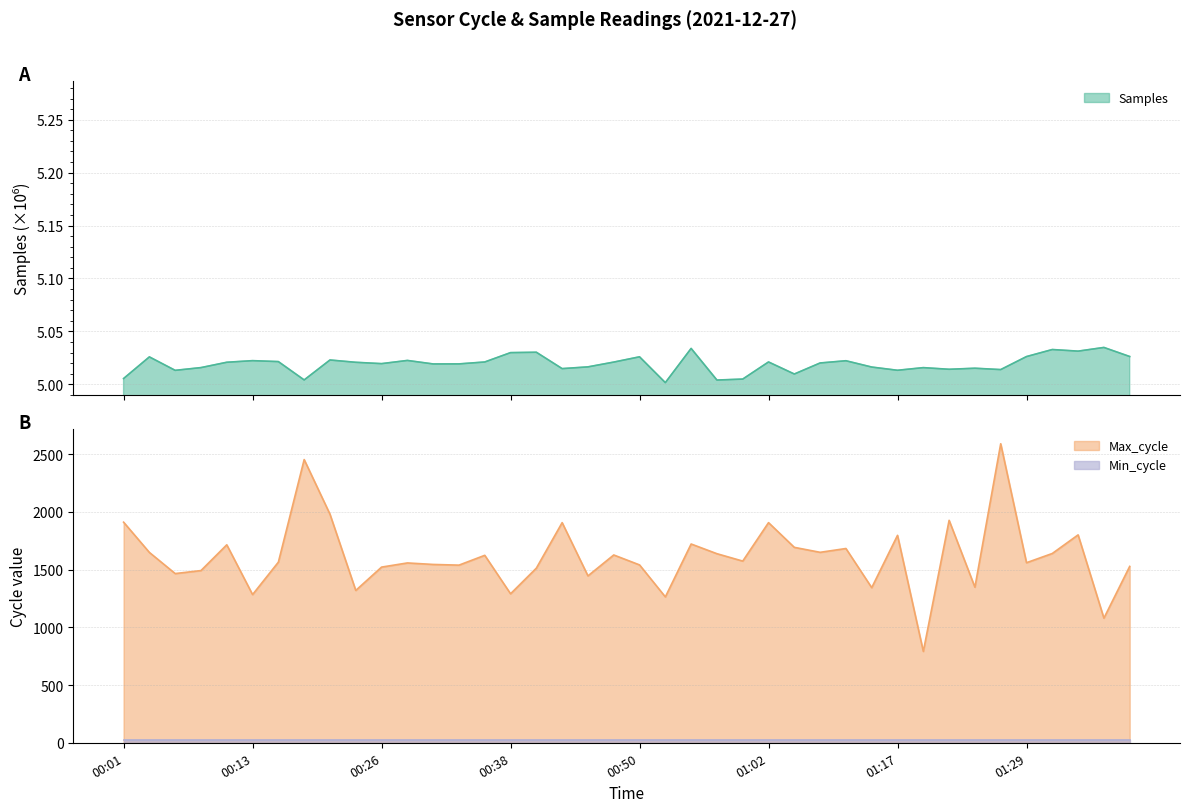

True or false: Max_cycle and Min_cycle intersect in this chart.

False